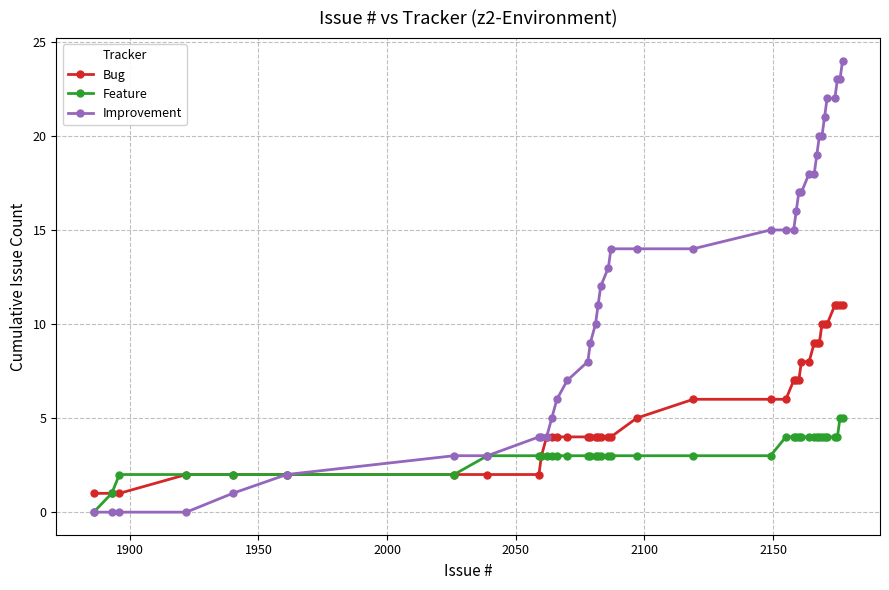

Which series has the largest total across all categories?

Improvement